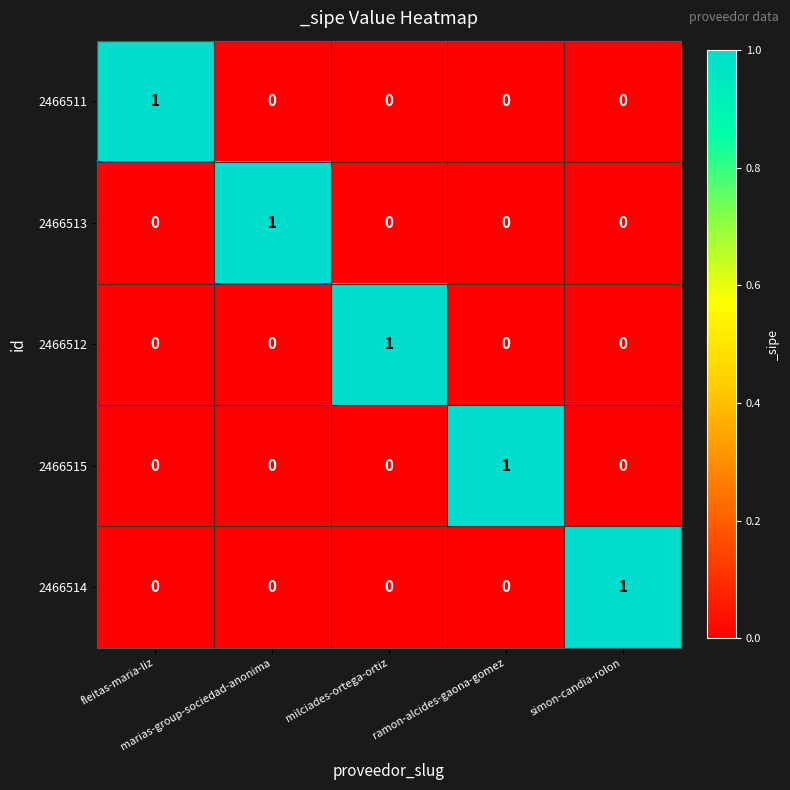

How many series are shown in this chart?

5